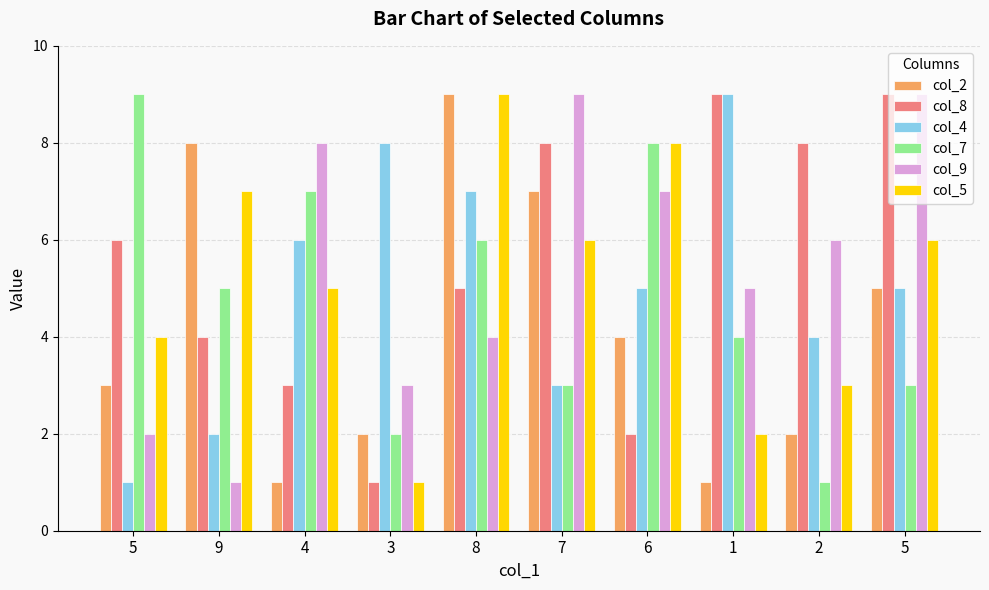

Which label corresponds to the smallest value in the chart?

4